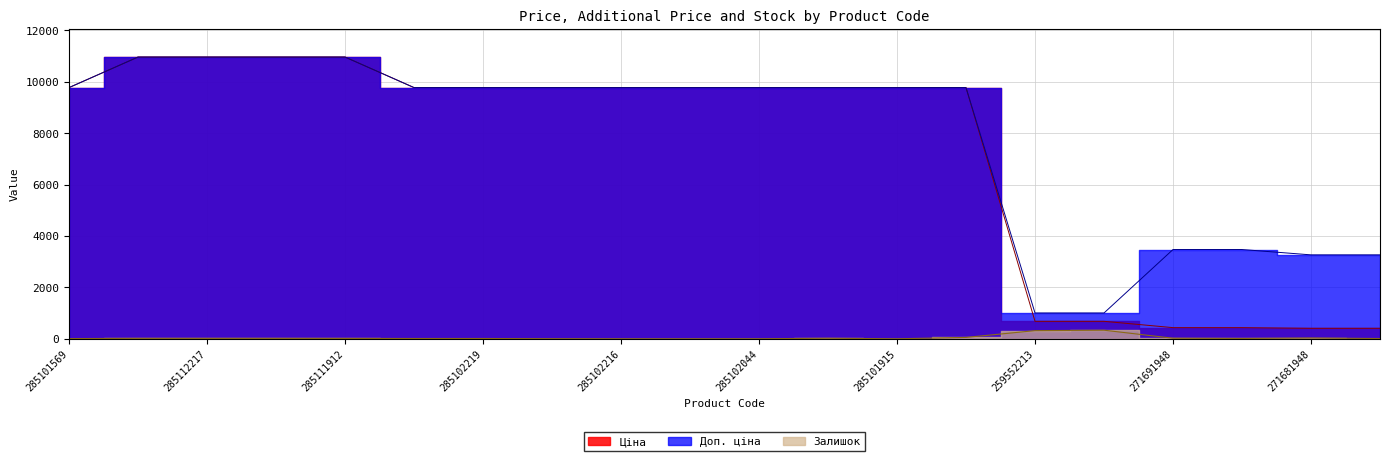

Reading right to left, list all the values displayed in this chart.

Ціна: 408.2	408.2	434.3	434.3	679.8	679.8	9775.5	9775.5	9775.5	9775.5	9775.5	9775.5	9775.5	9775.5	9775.5	10964.4	10964.4	10964.4	10964.4	9775.5
Доп. ціна: 3265.8	3265.8	3474.1	3474.1	1004.1	1004.1	9775.5	9775.5	9775.5	9775.5	9775.5	9775.5	9775.5	9775.5	9775.5	10964.4	10964.4	10964.4	10964.4	9775.5
Залишок: 10.0	30.0	13.0	22.0	334.0	317.0	53.0	0.0	21.0	1.0	0.0	0.0	3.0	11.0	11.0	15.0	17.0	17.0	17.0	7.0